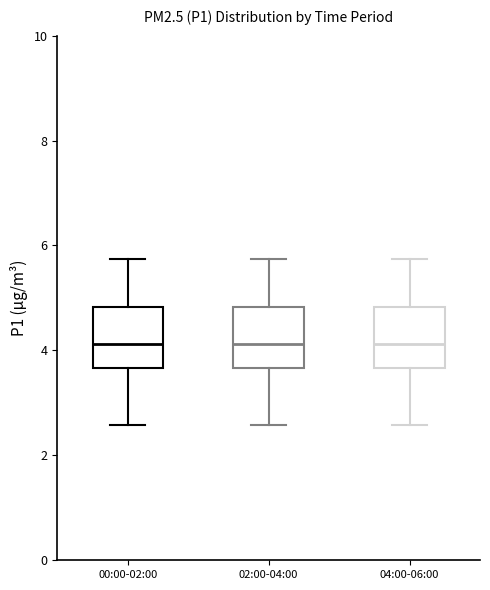

Reading left to right, transcribe this box plot: for each box, give where its median line is, the range the box spans, and where its two whiskers end, as read against the y-axis. The values are not printed on the chart, so give them approximately, as read against the axis.

00:00-02:00: median 4.2, box 3.6 to 4.8, whiskers 2.6 to 5.8
02:00-04:00: median 4.2, box 3.6 to 4.8, whiskers 2.6 to 5.8
04:00-06:00: median 4.2, box 3.6 to 4.8, whiskers 2.6 to 5.8